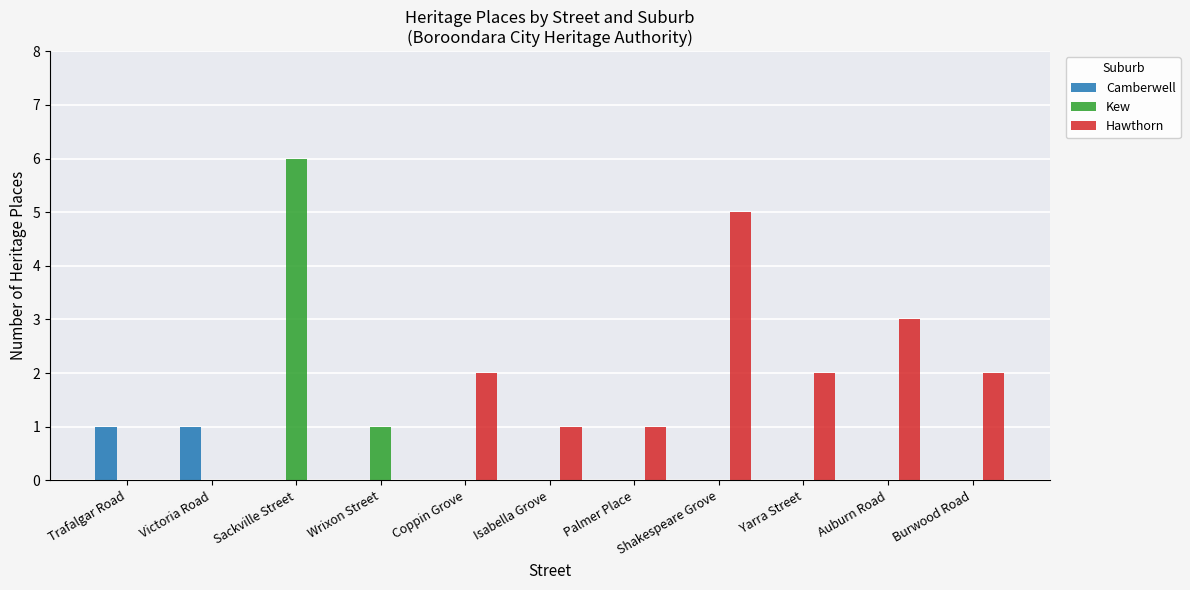

What are all the series names shown in the legend?

Camberwell, Kew, Hawthorn